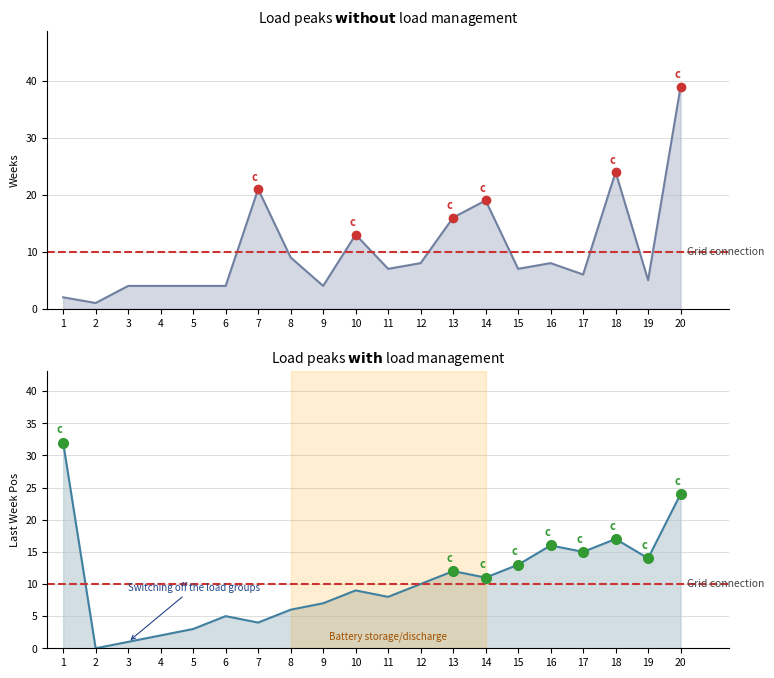

The Last Week series shows 7 at 13. True or false?

False